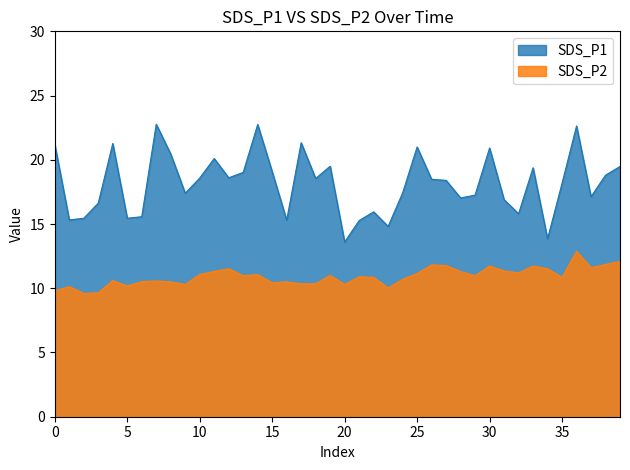

What is the highest value of the SDS_P2 series?

12.9